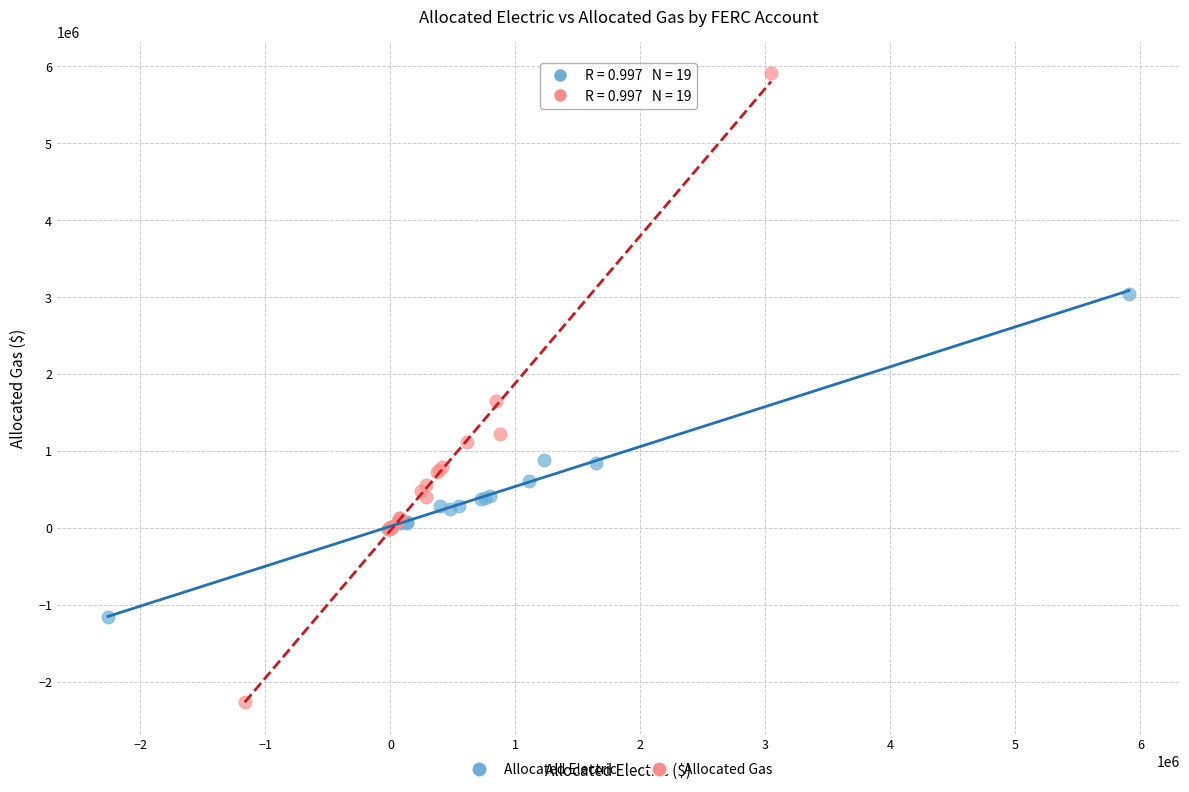

Which series contains the lowest Y value?

Allocated Gas